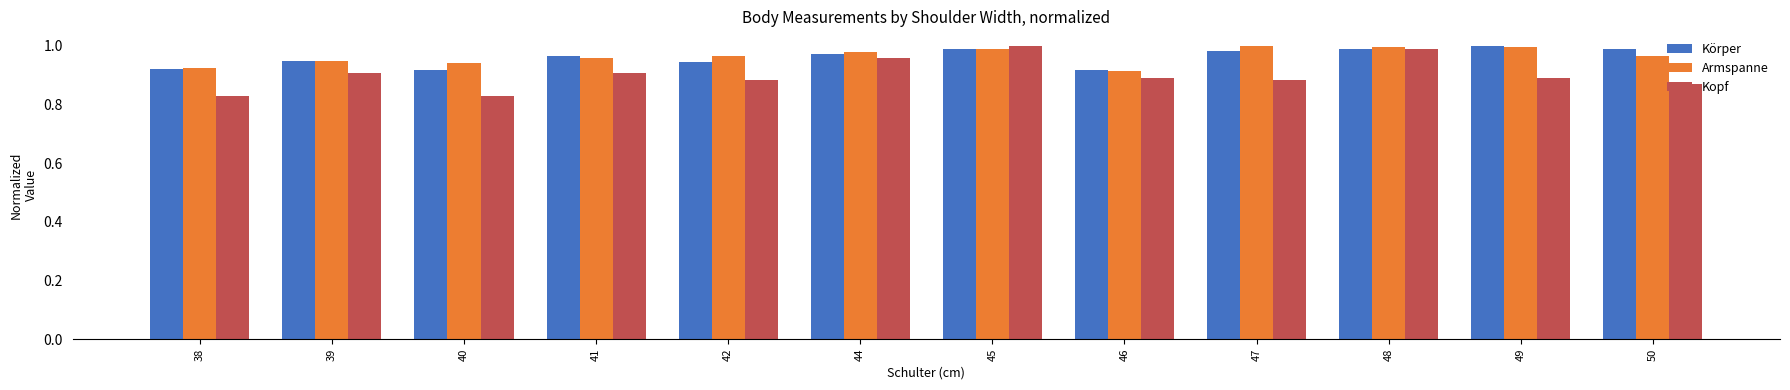

What is the sum of all Armspanne values?

11.6